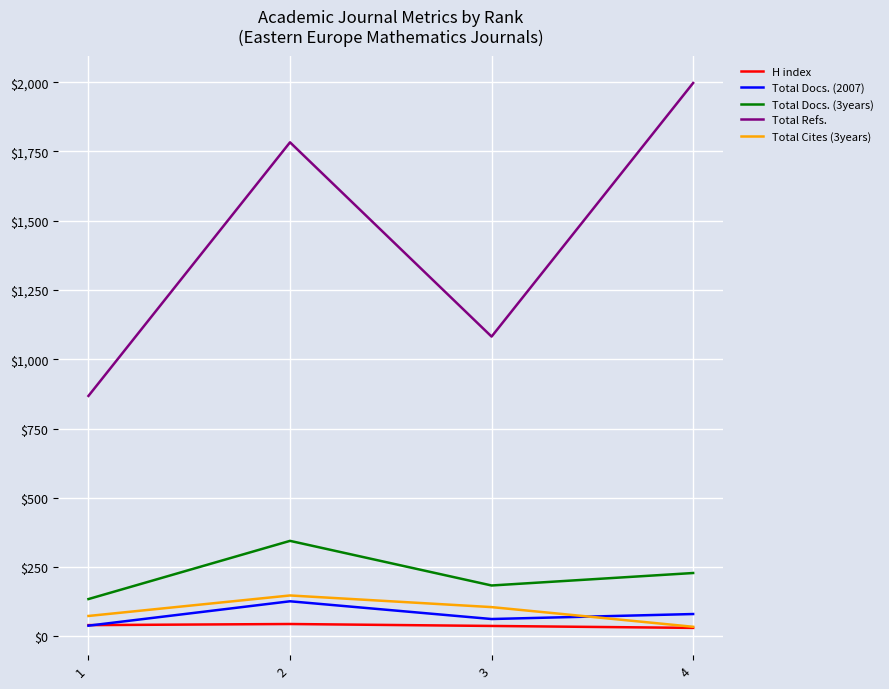

Which series has the largest total across all categories?

Total Refs.